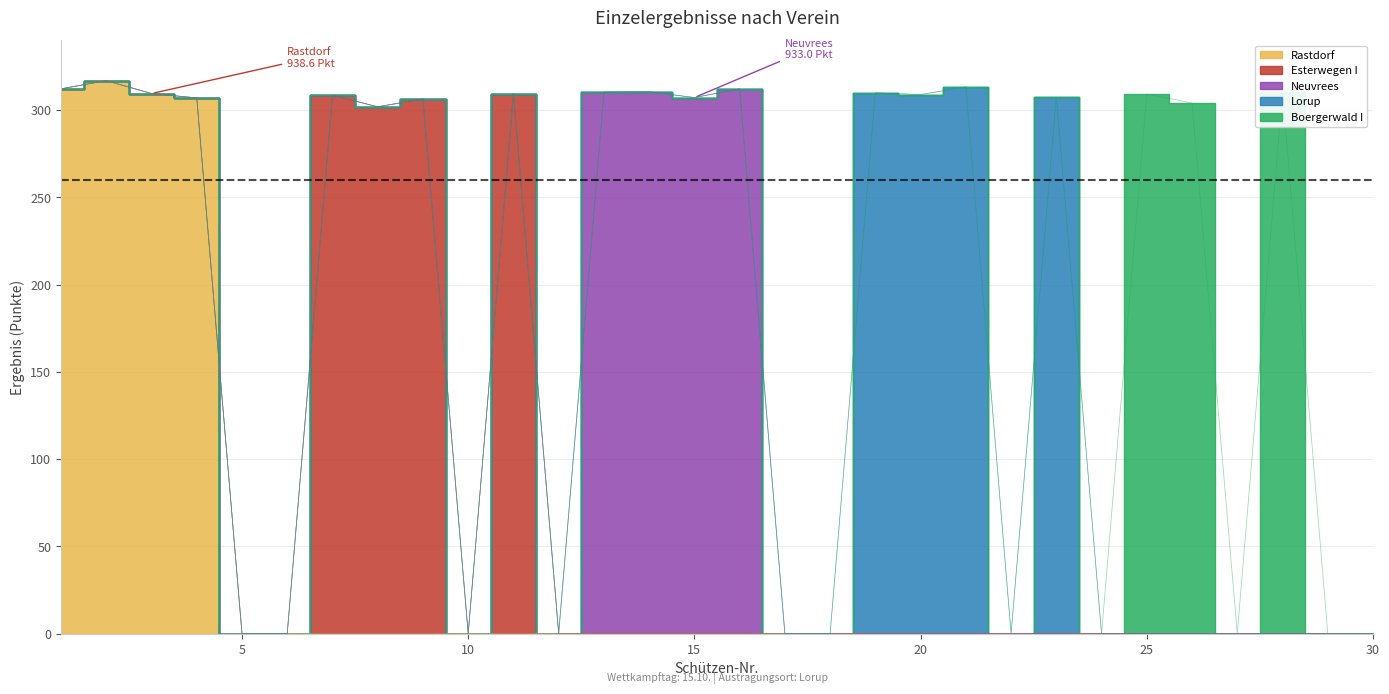

At which label does Esterwegen I reach its peak?

11